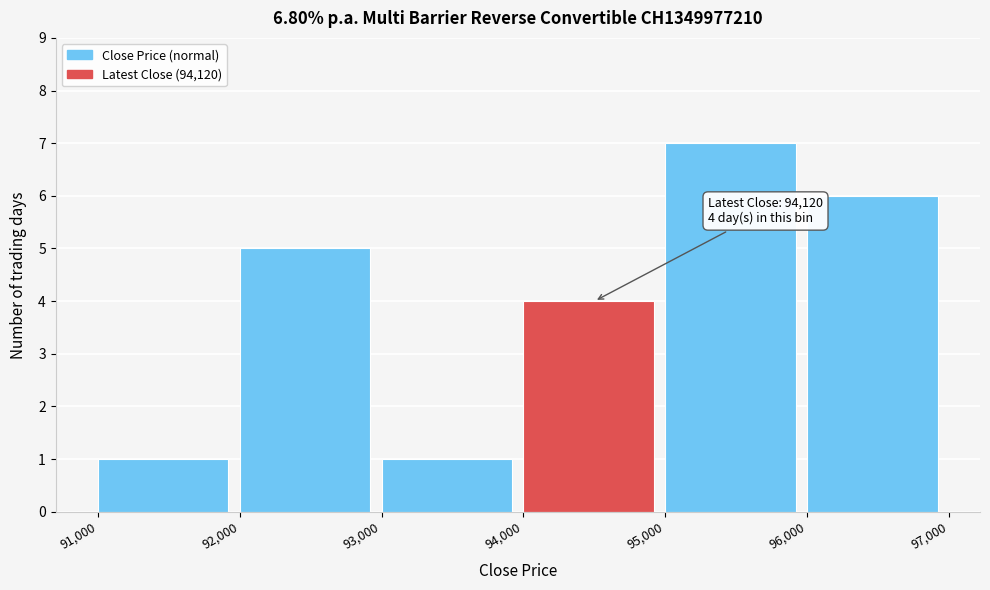

Over which range of the x-axis is the bar tallest?

95,000 to 96,000